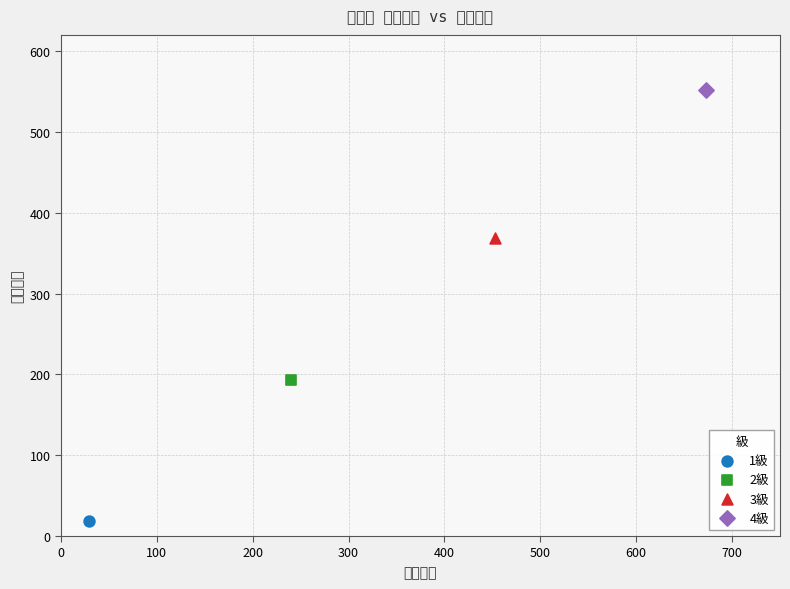

What are all the series names shown in the legend?

1級, 2級, 3級, 4級